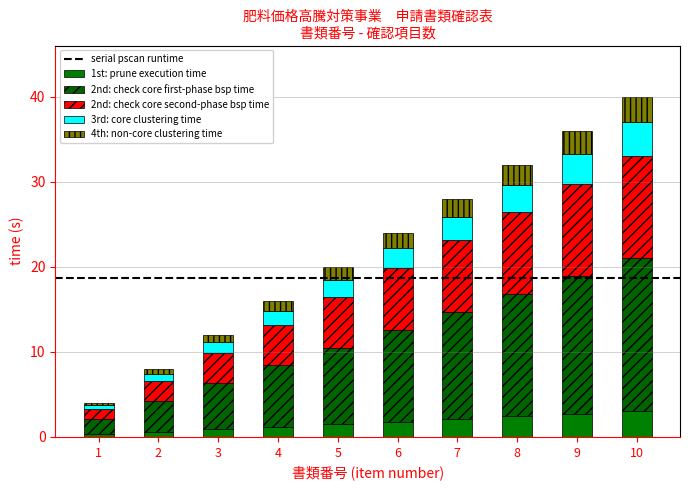

Does the chart contain any negative values?

No